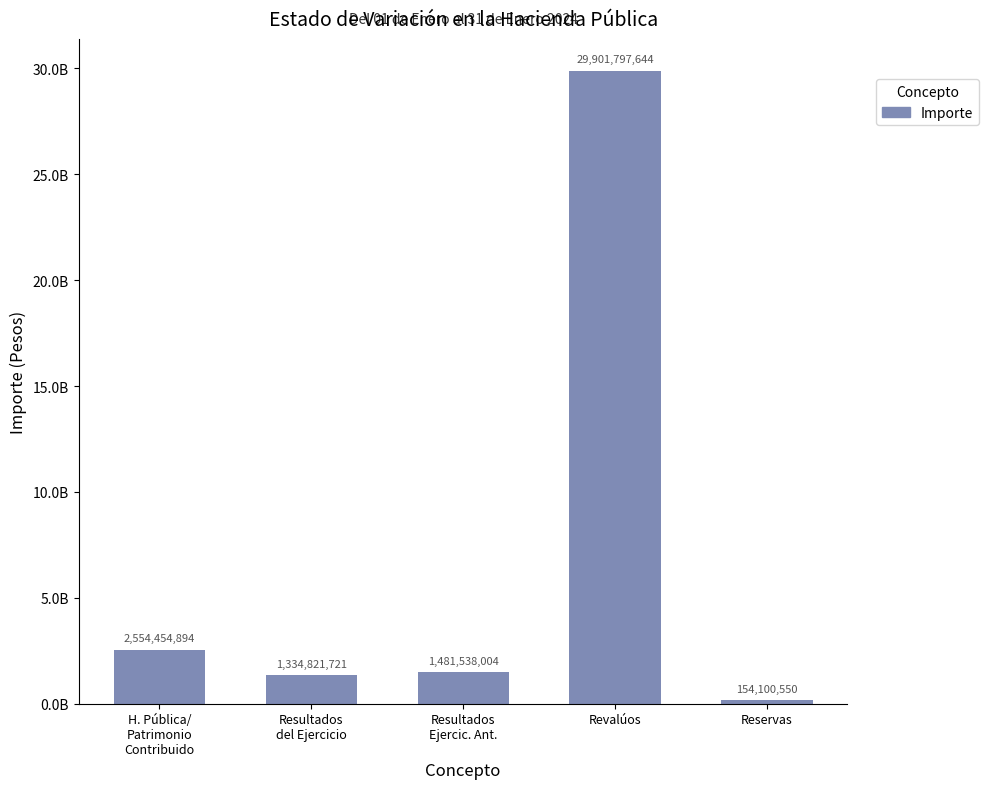

Reading left to right, list all the values displayed in this chart.

H. Pública/
Patrimonio
Contribuido=2554454893.8	Resultados
del Ejercicio=1334821720.6	Resultados
Ejercic. Ant.=1481538003.8	Revalúos=29901797644.1	Reservas=154100550.3